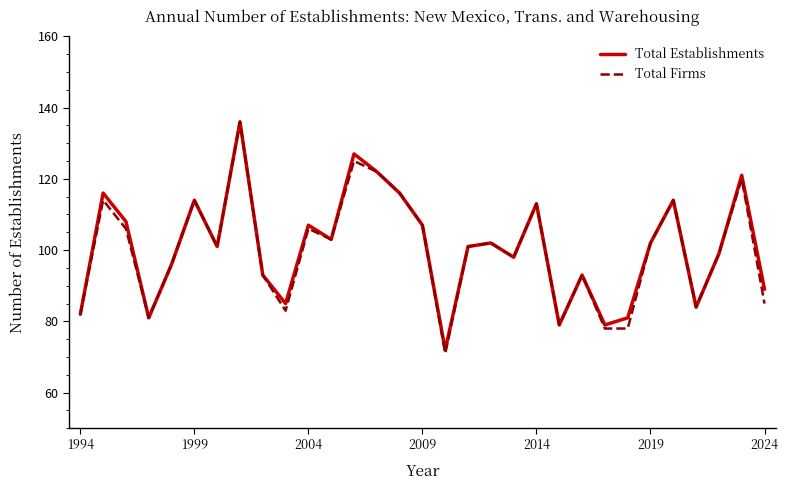

What is the highest value of the Total Firms series?

136